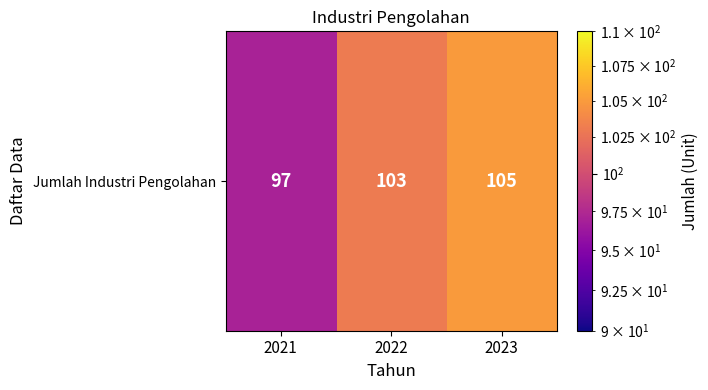

Which has a higher value, 2023 or 2022?

2023